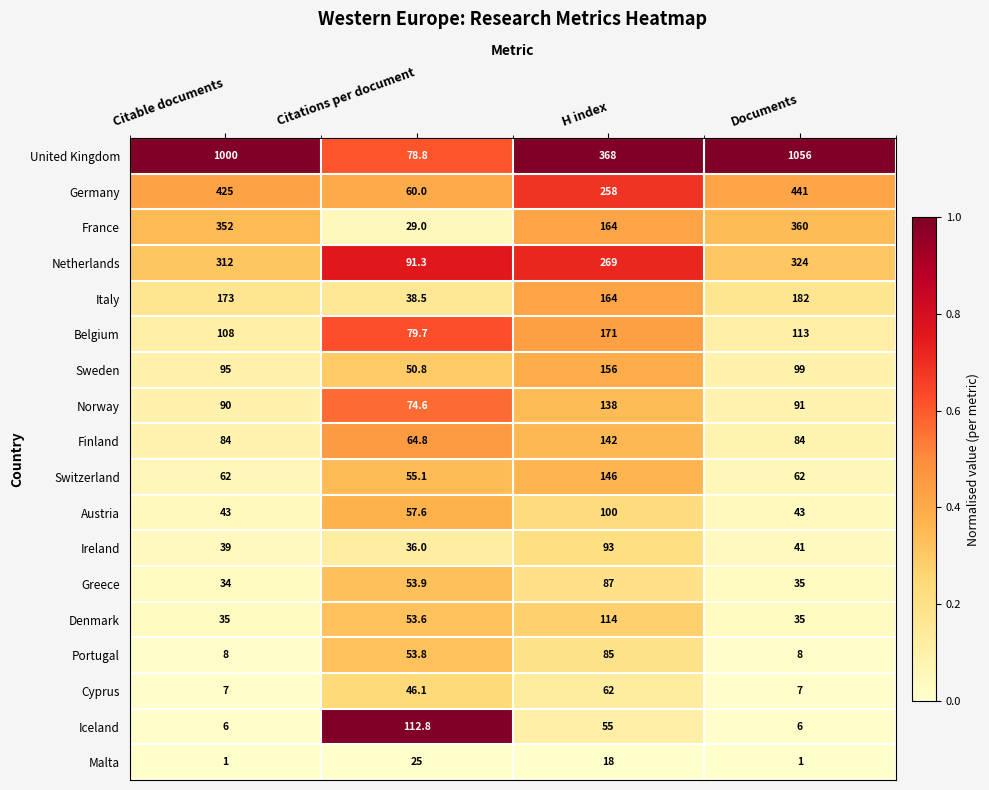

What is the total value across all series at Citable documents?

2874.0